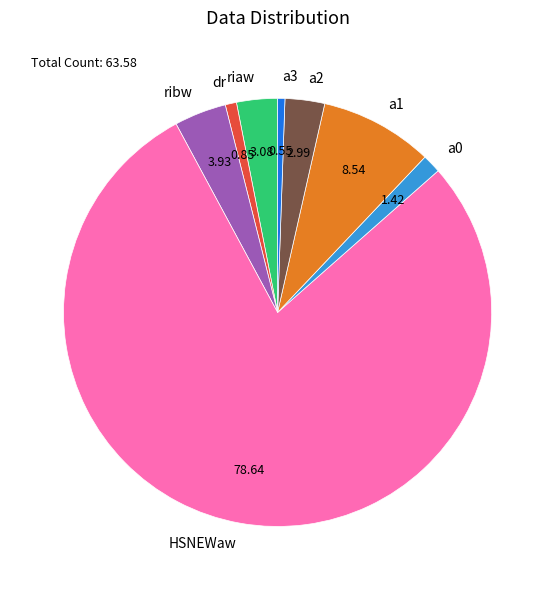

What is the largest slice in the pie chart?

HSNEWaw